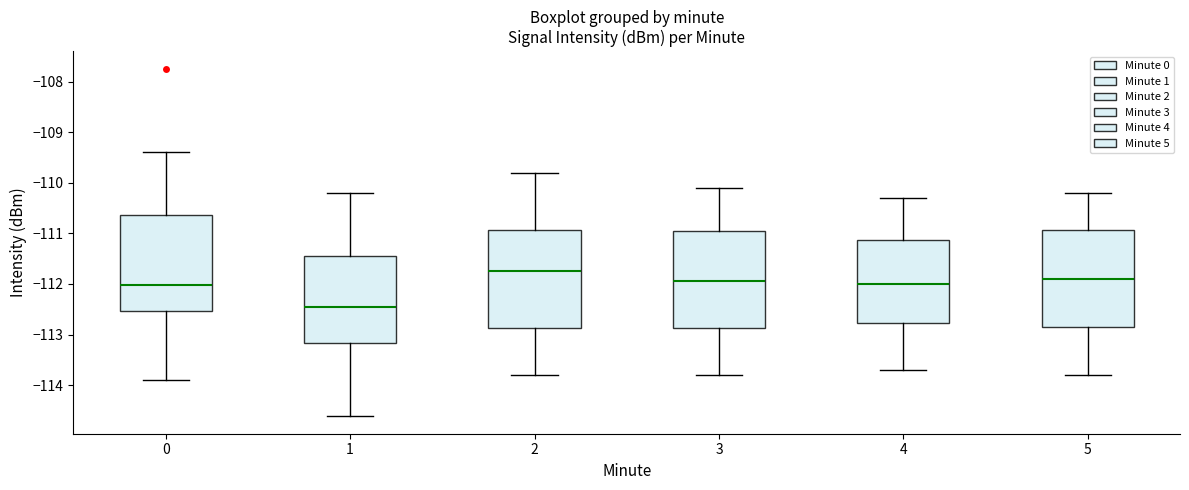

Which box's median line is the lowest?

1